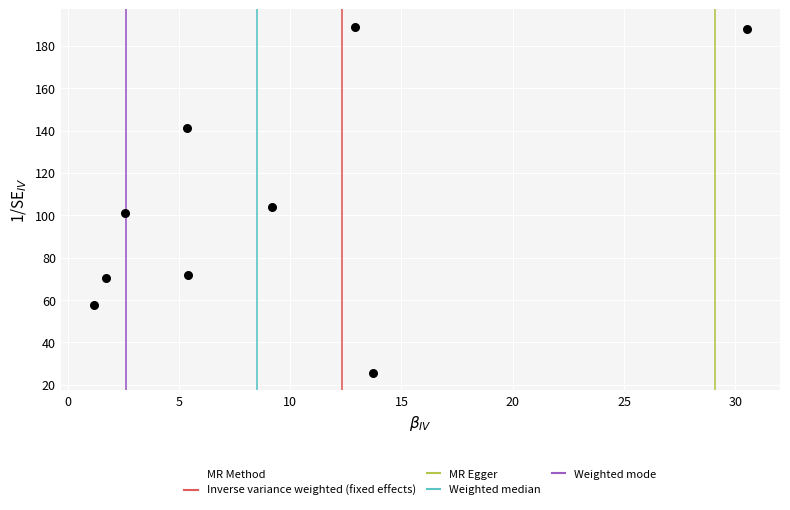

What is the range of Y values (max minus min)?

163.5